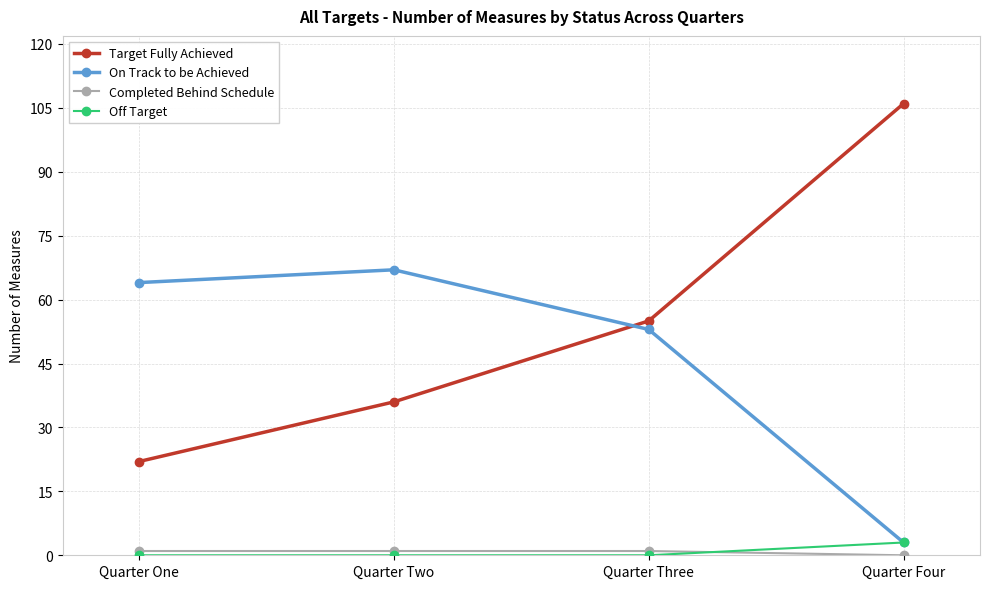

True or false: Off Target and Target Fully Achieved cross at least once.

False